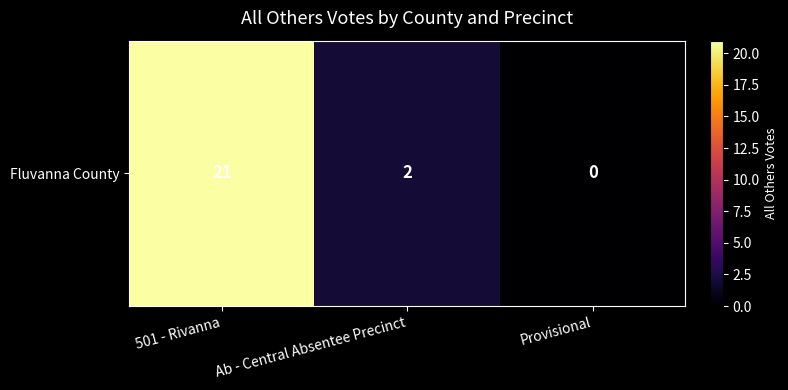

Reading right to left, extract all data points from this chart.

0	2	21